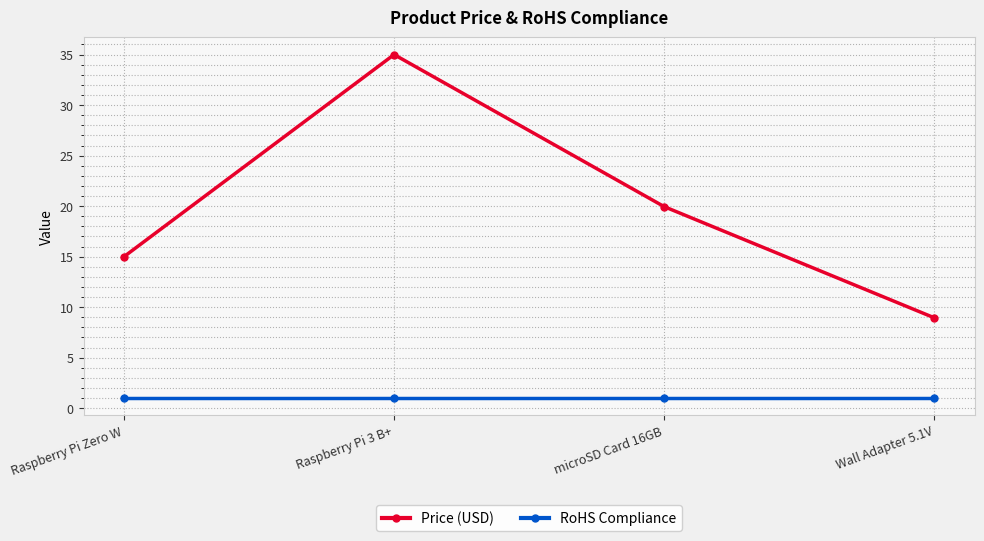

True or false: Price (USD) and RoHS Compliance intersect in this chart.

False